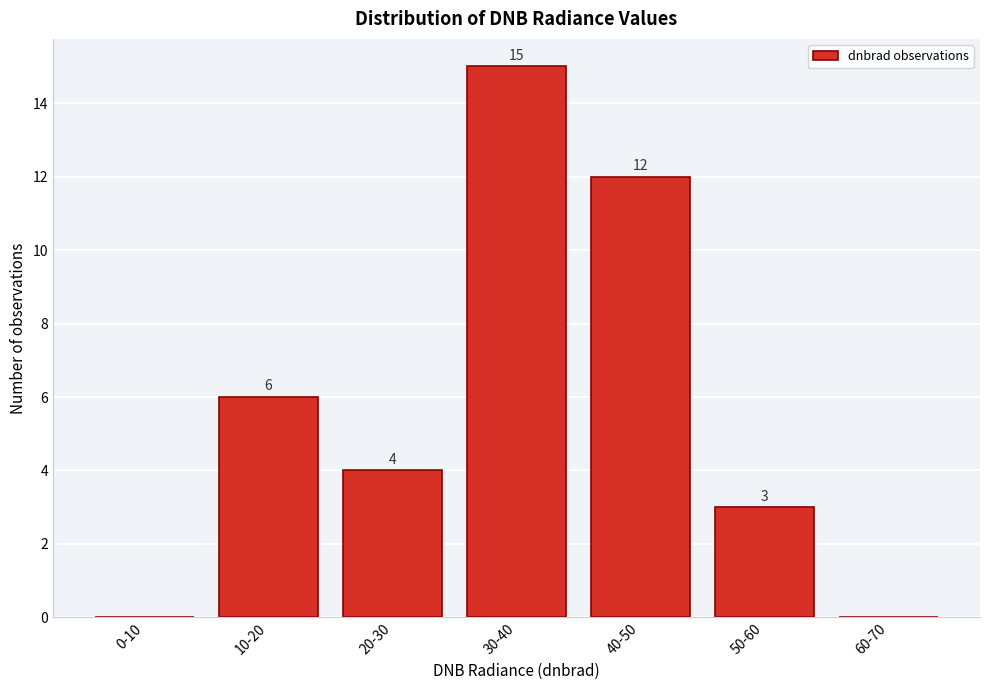

Reading left to right, transcribe all the data shown in this chart.

0-10=0	10-20=6	20-30=4	30-40=15	40-50=12	50-60=3	60-70=0